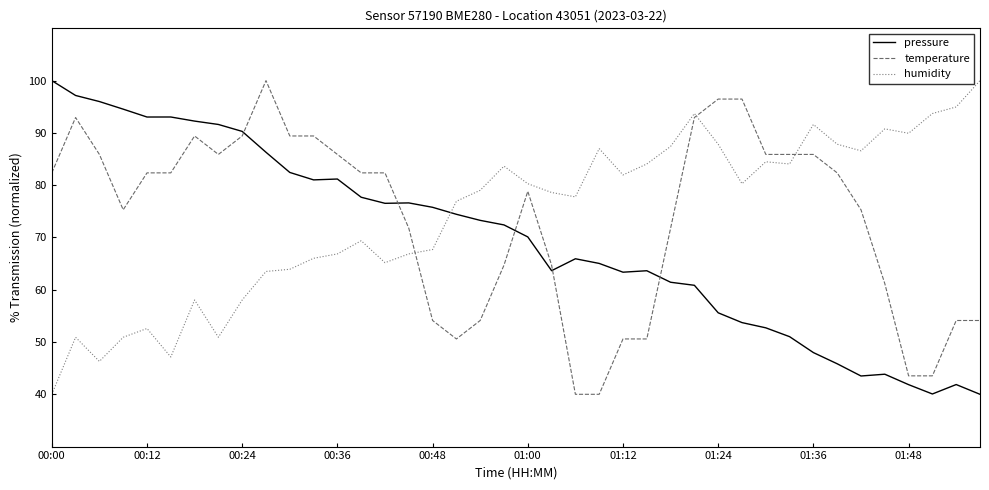

How many times do humidity and pressure cross each other?

1